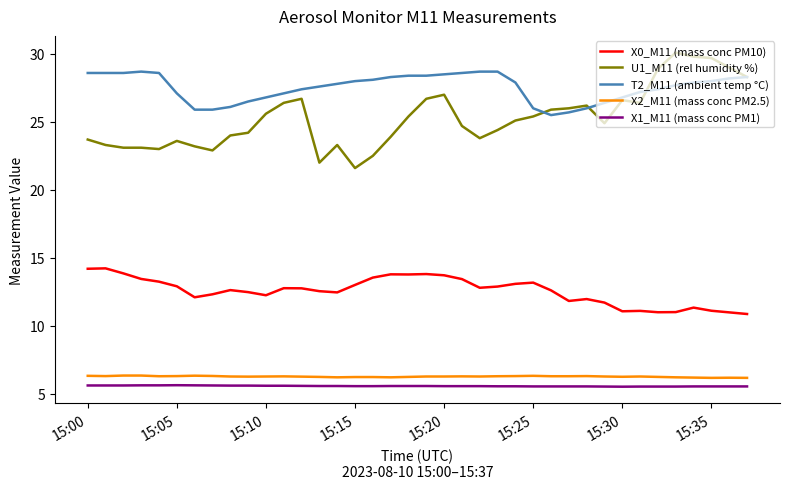

True or false: X1_M11 (mass conc PM1) and X0_M11 (mass conc PM10) cross at least once.

False